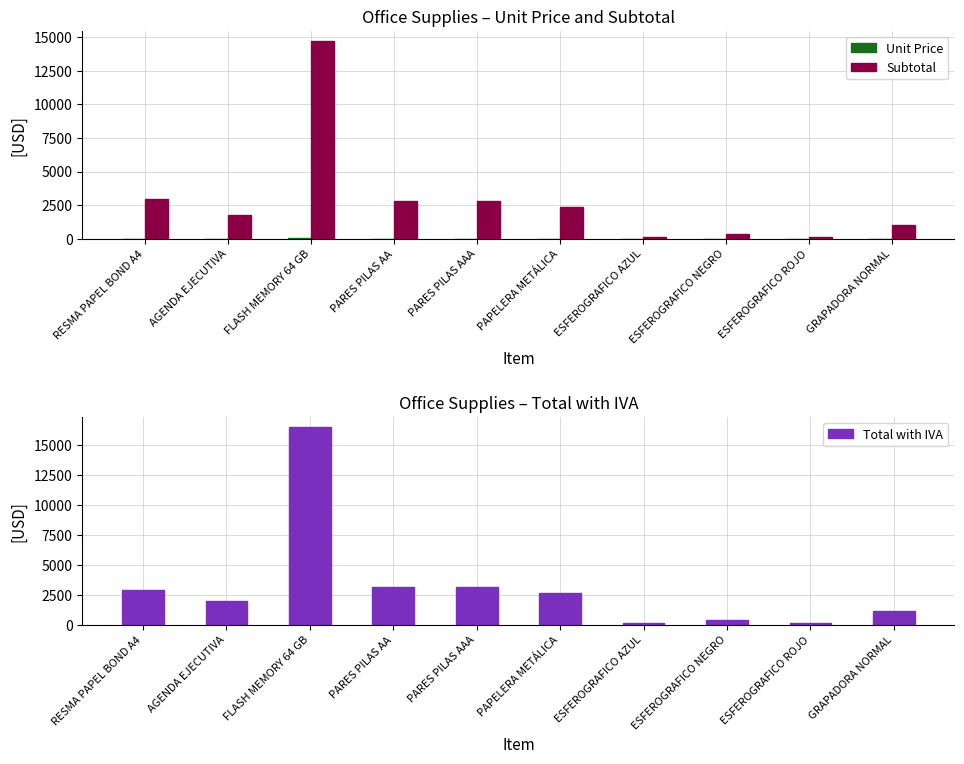

At how many categories does at least one series exceed 14708?

1